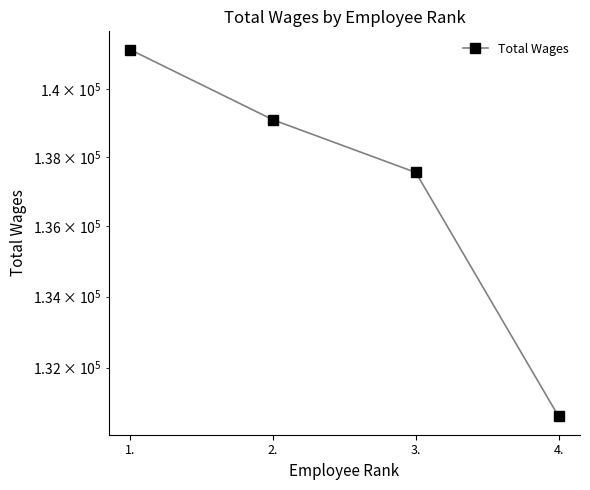

What is the label of the 2nd point from the right?

3.